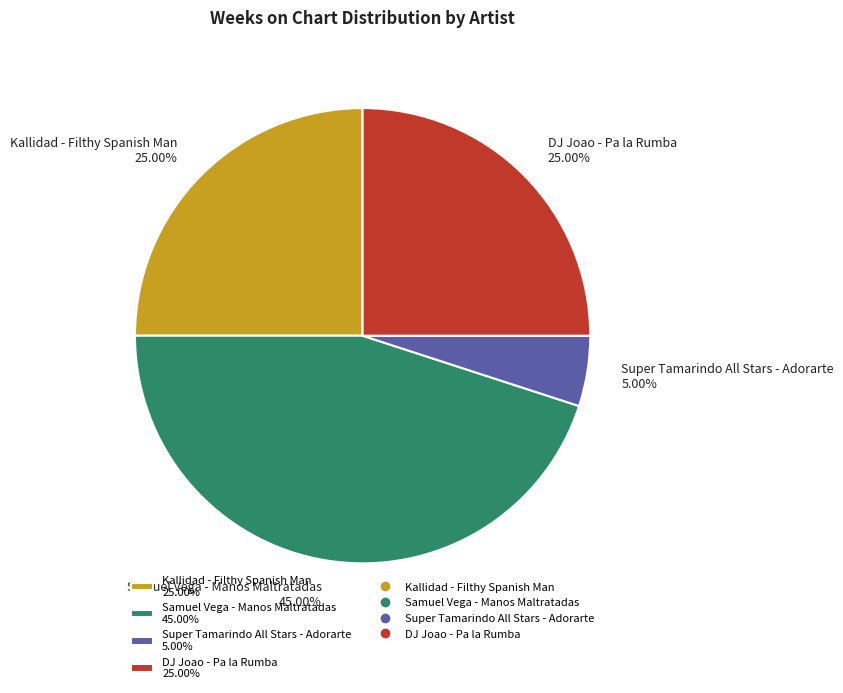

Approximately how many times larger is the value at DJ Joao - Pa la Rumba 25.00% compared to Samuel Vega - Manos Maltratadas 45.00%?

0.6